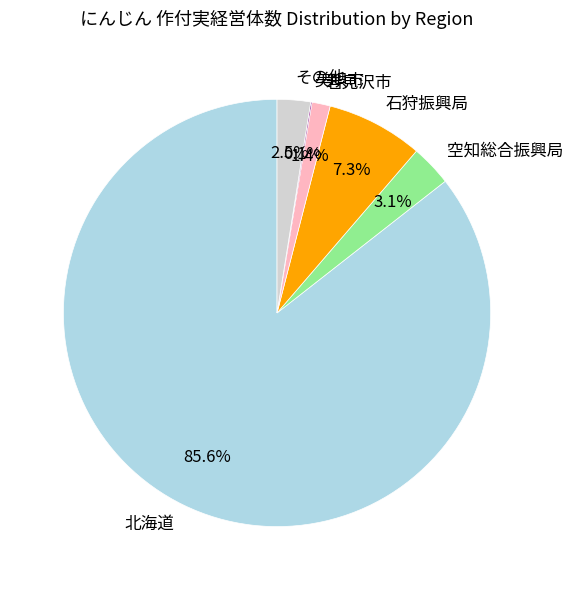

To the nearest percent, what portion does 北海道 represent?

86%